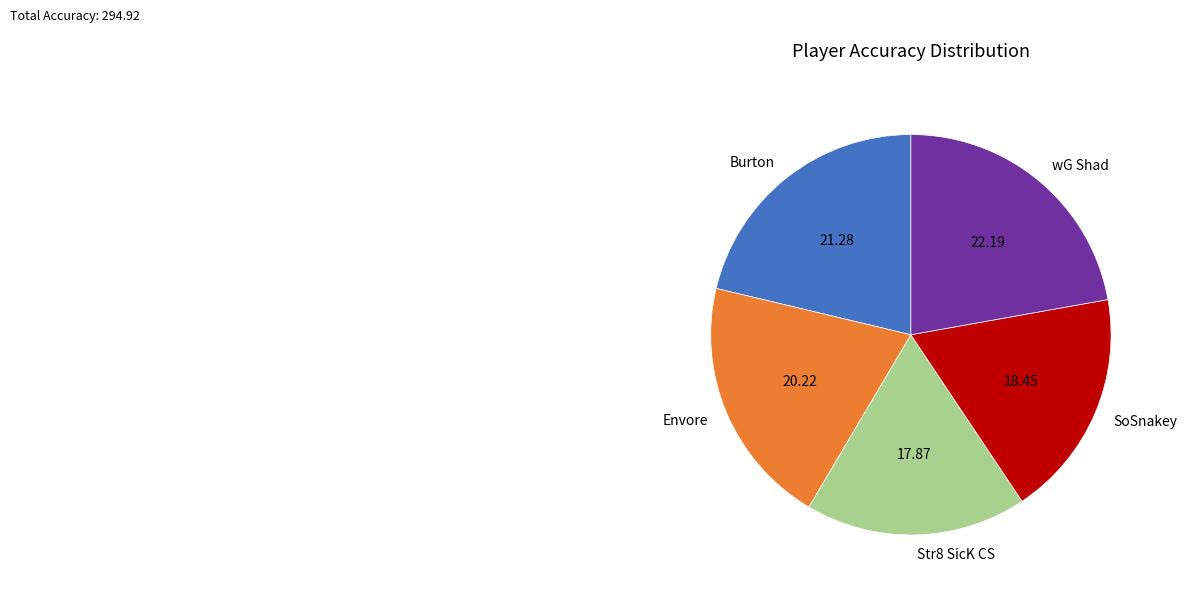

Combined, do Str8 SicK CS and Burton account for over 50%?

No